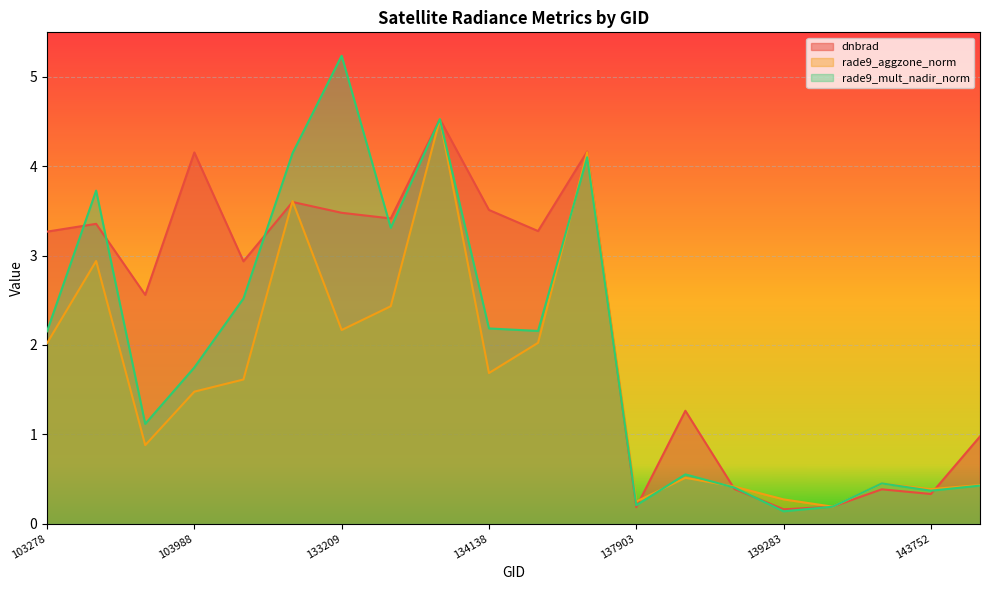

What value does the rade9_mult_nadir_norm series have at 103642?

1.1